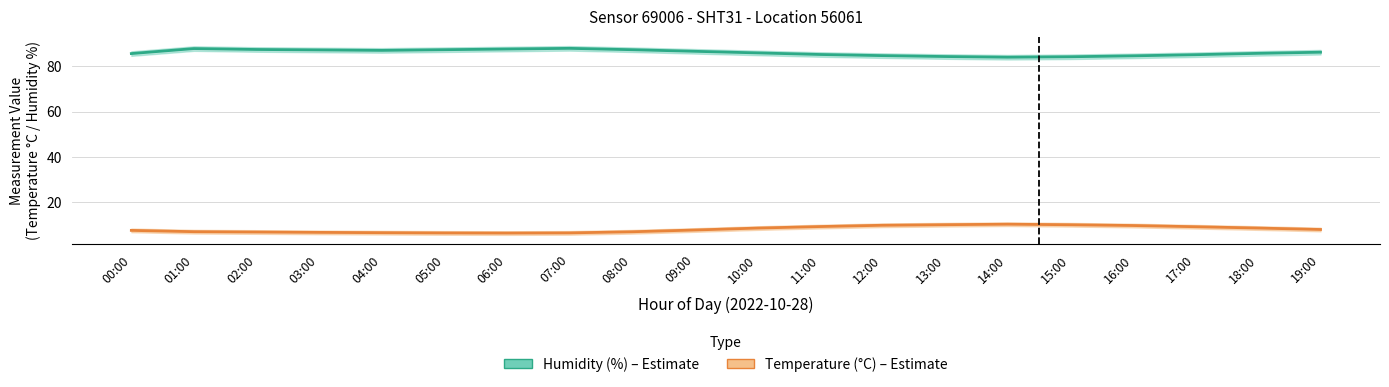

What position from the right is 09:00?

11